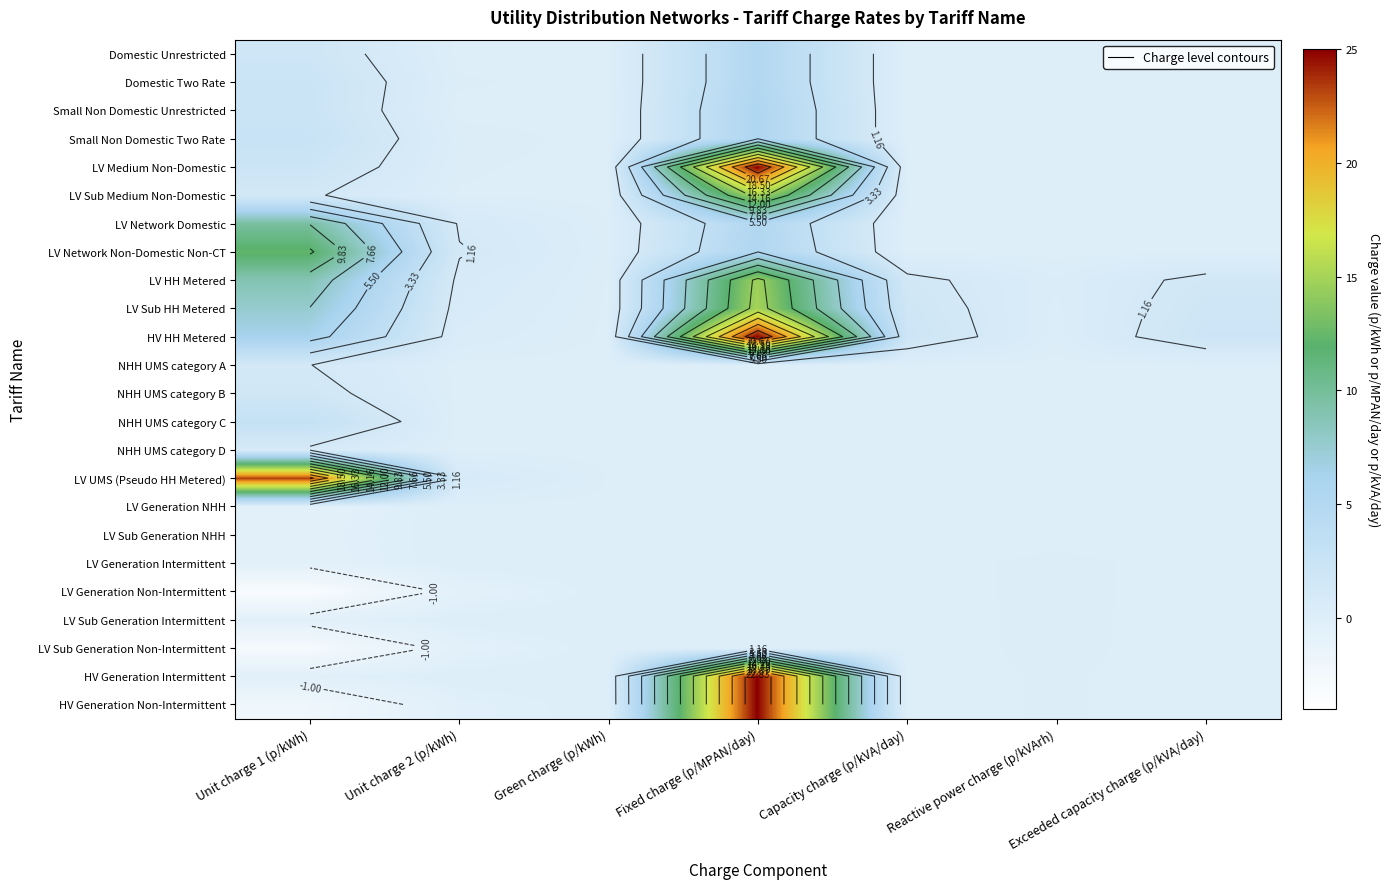

At which category is the sum across all series the highest?

Fixed charge (p/MPAN/day)